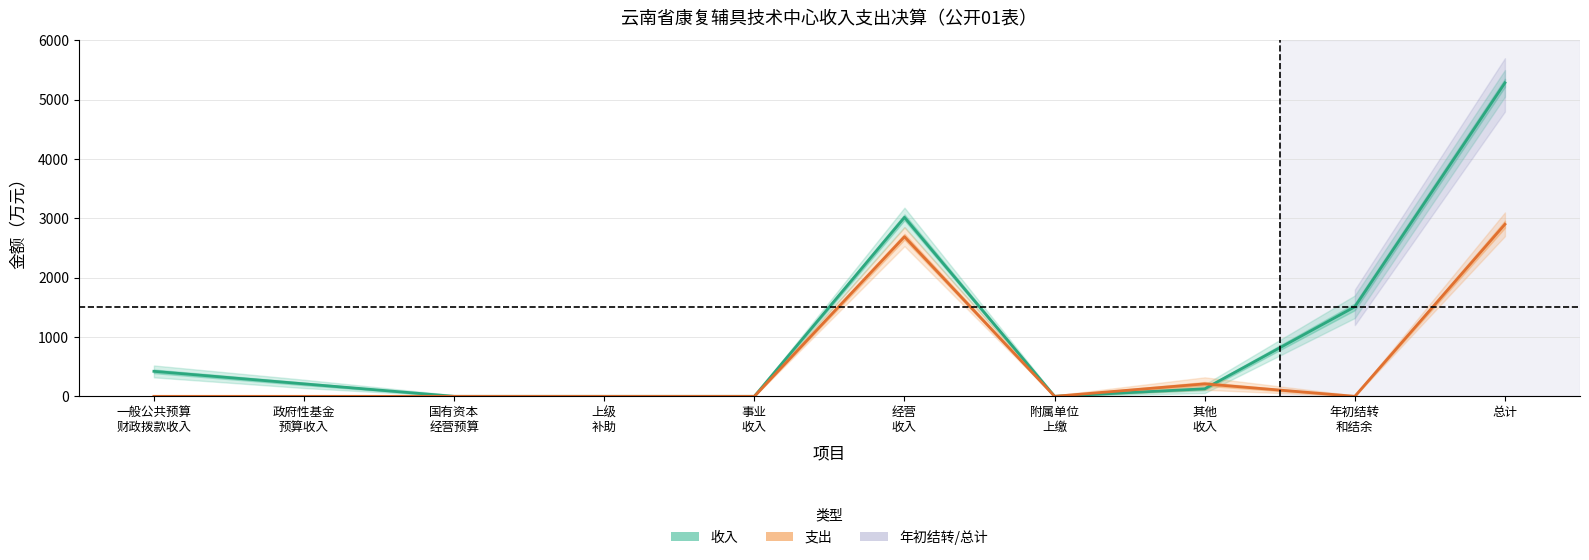

What is the sum of all 支出 values?

5800.5